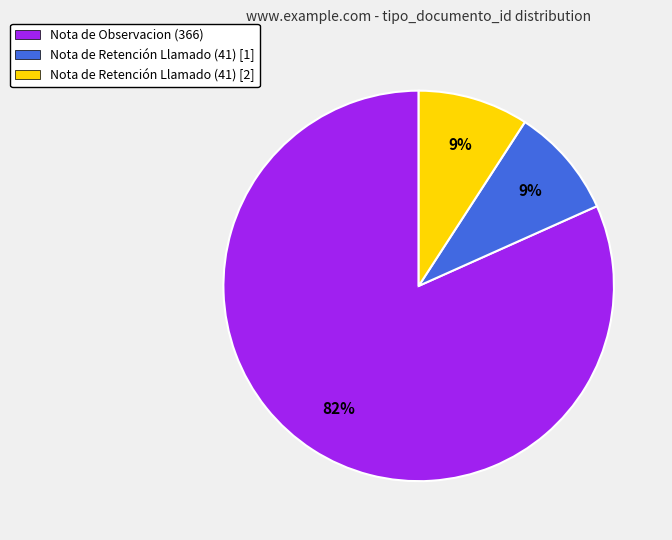

Which slice represents more than half of the pie?

Nota de Observacion (366)